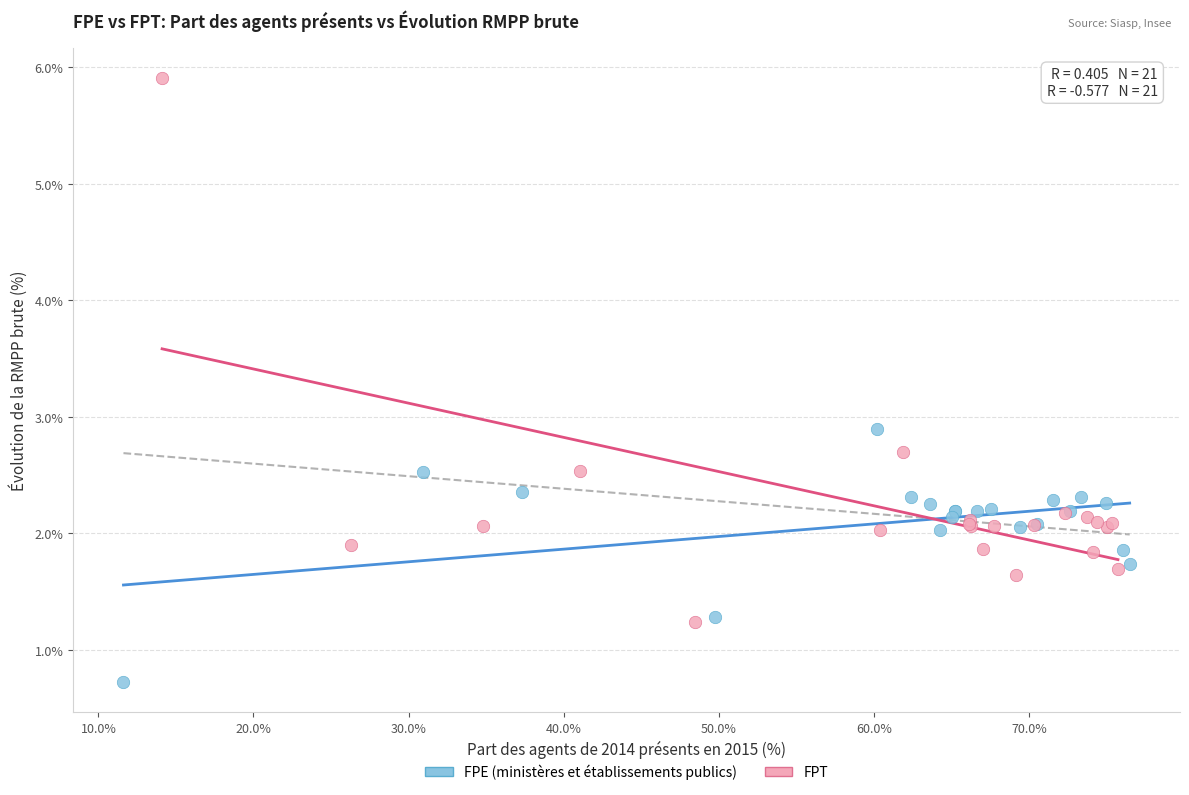

Which series reaches the minimum Y coordinate?

FPE (ministères et établissements publics)